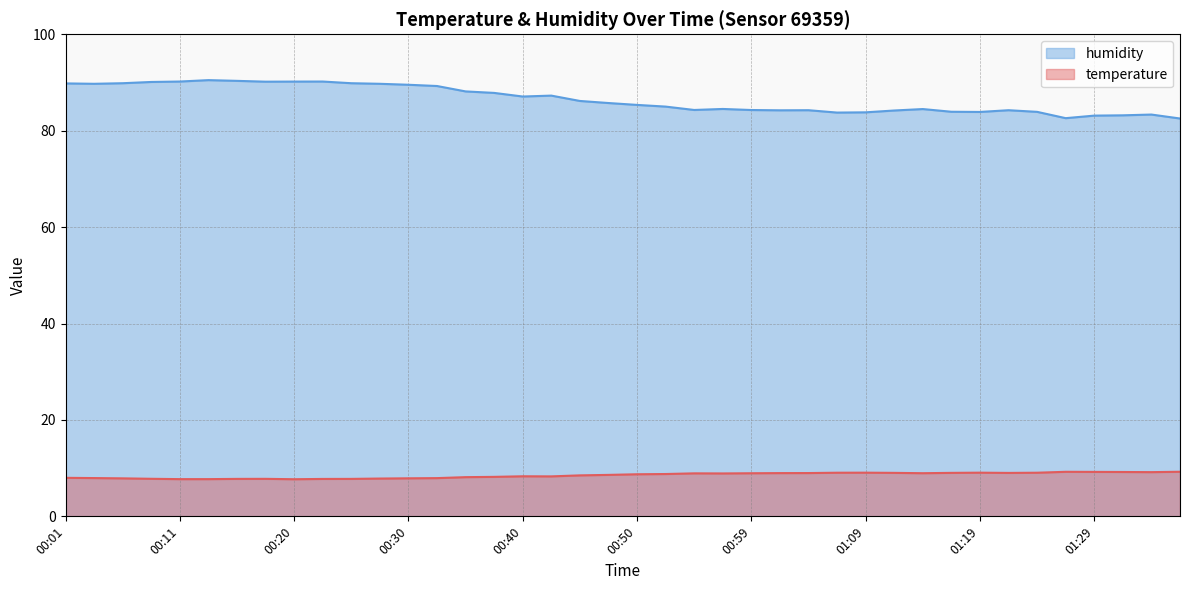

What are all the series names shown in the legend?

humidity, temperature